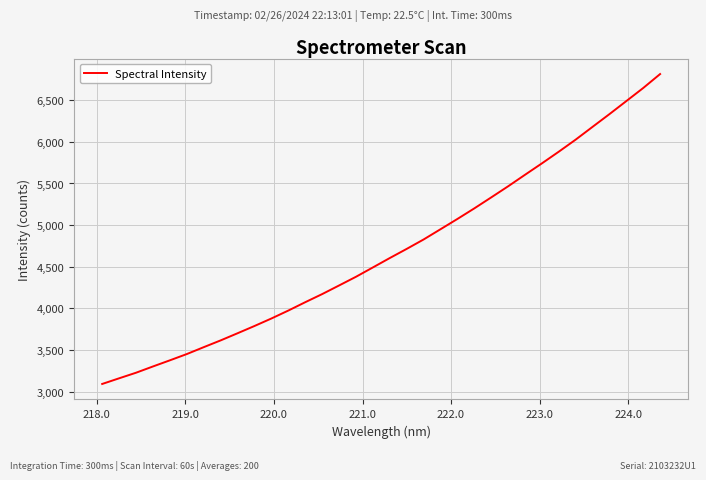

What is the difference between the maximum and minimum values?

3719.7